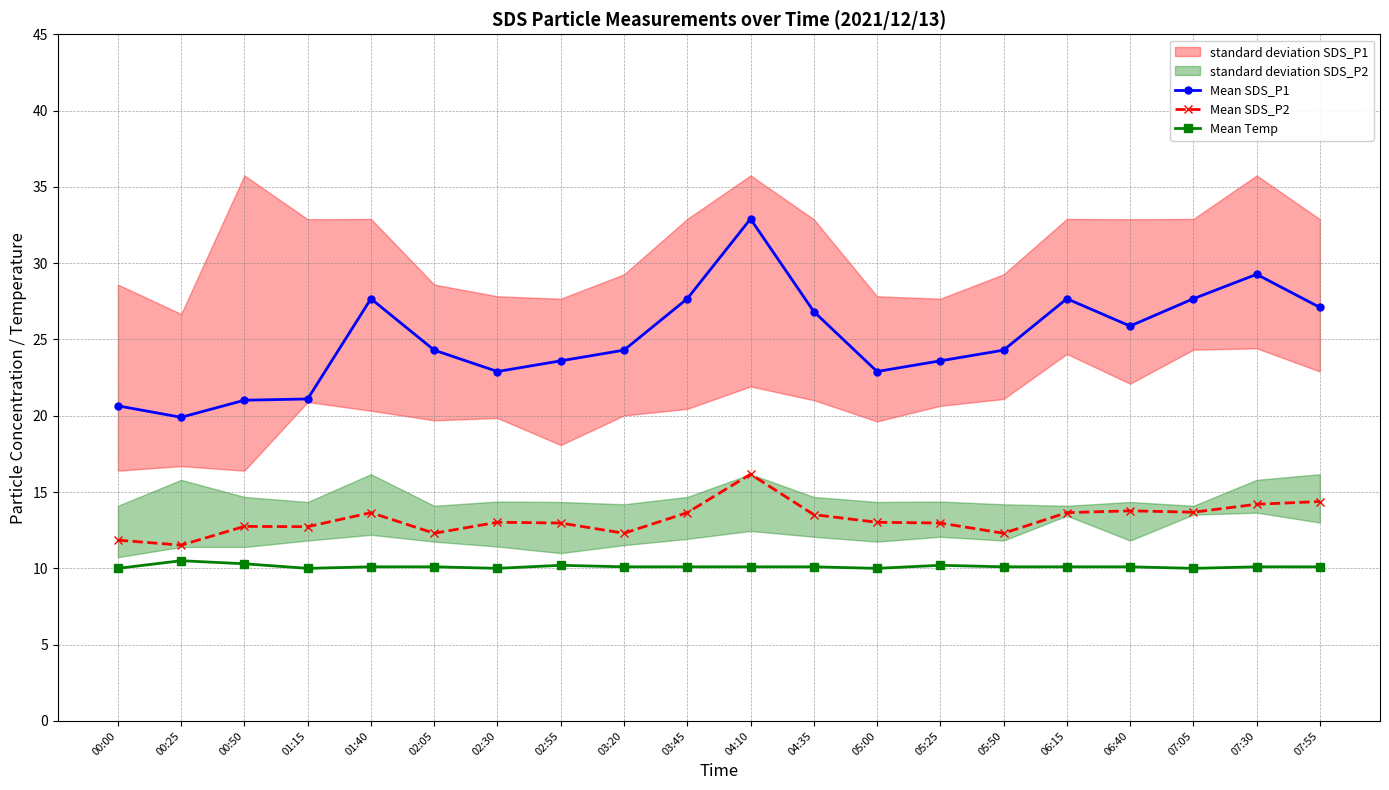

How many values in the Mean SDS_P1 series are below 24?

8